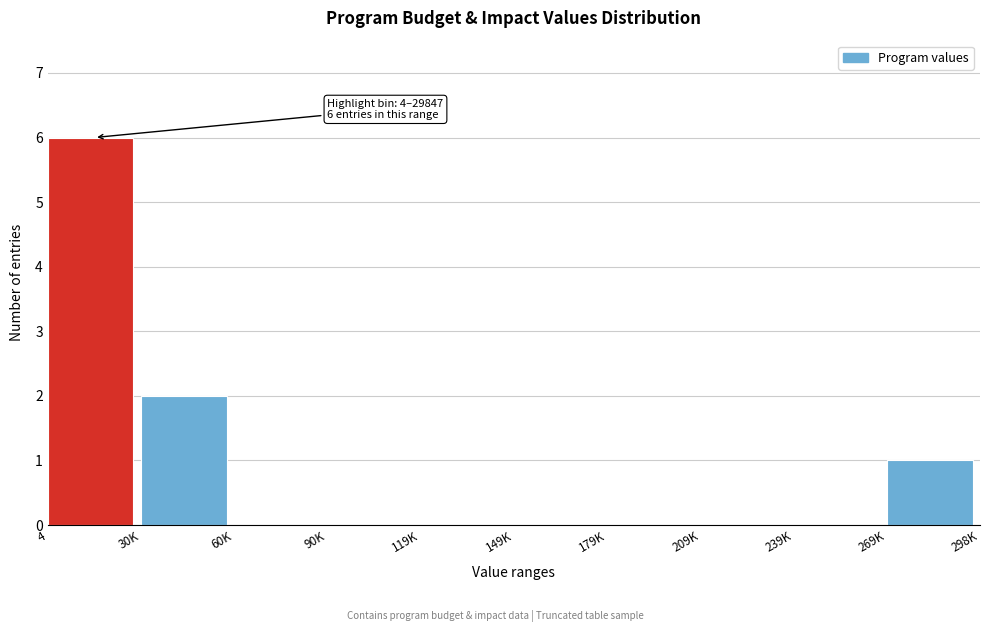

Reading right to left, extract all data points from this chart.

269K=1	239K=0	209K=0	179K=0	149K=0	119K=0	90K=0	60K=0	30K=2	4=6